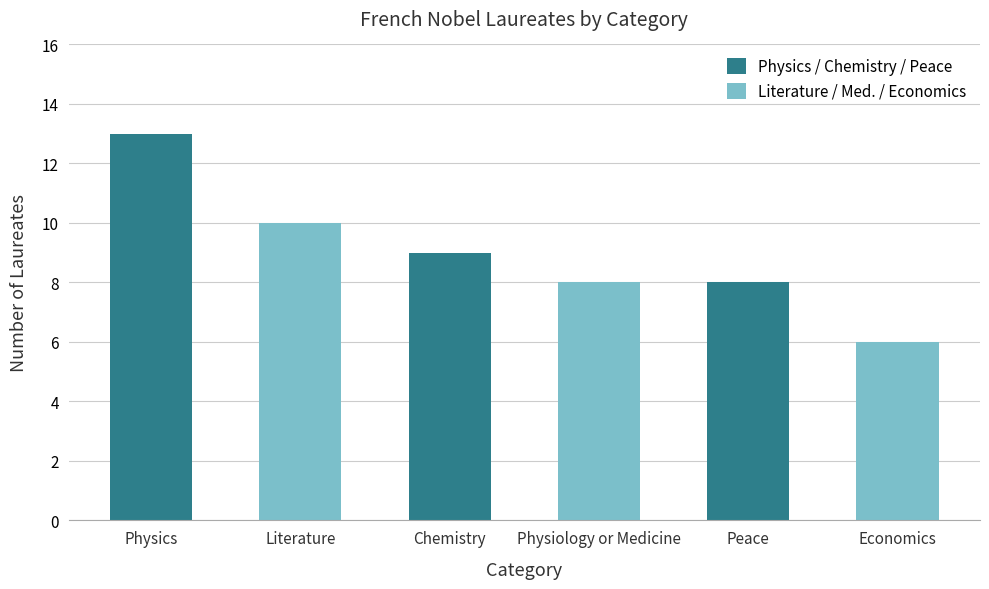

How many bars are there in total?

6